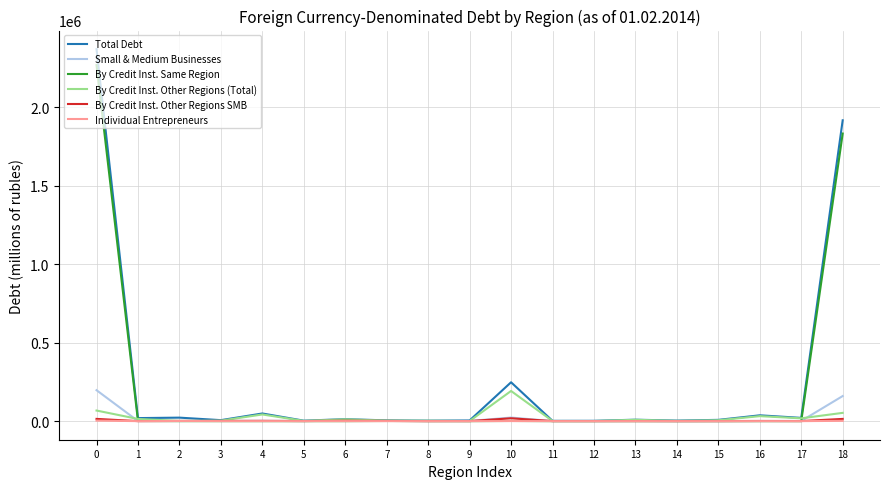

What is the difference between the second highest and minimum values in the Individual Entrepreneurs series?

1900